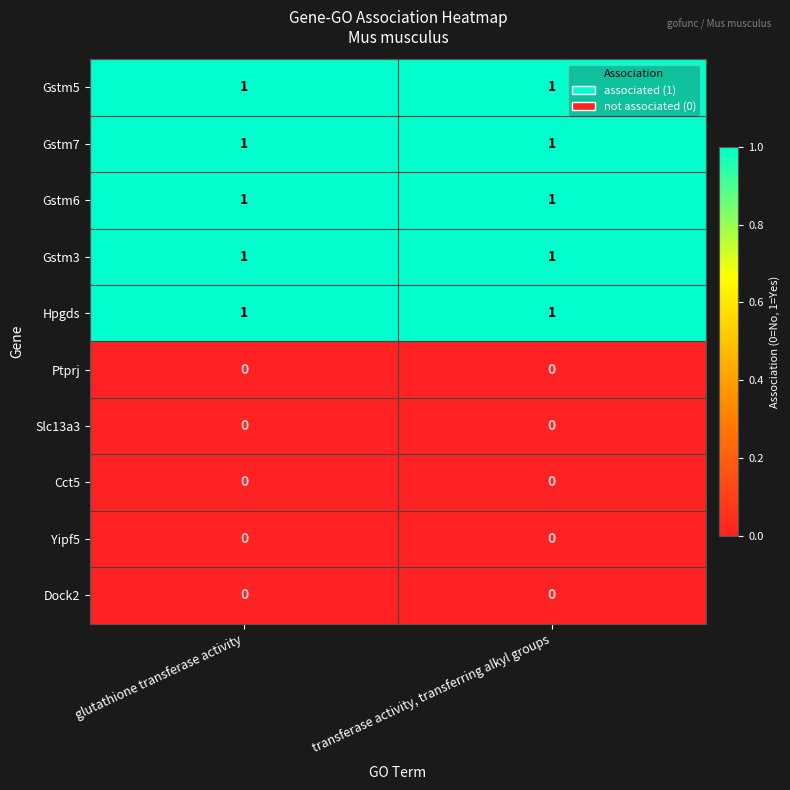

The value of Gstm5 at transferase activity, transferring alkyl groups is 1. True or false?

True